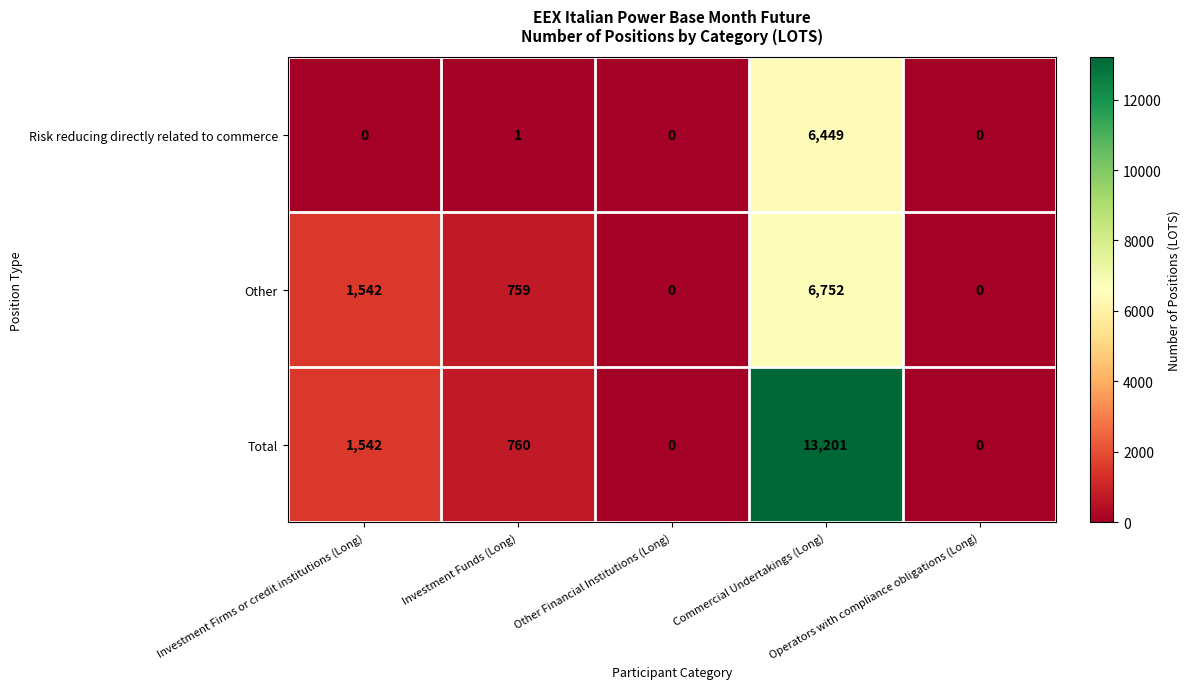

Which series has the largest total across all categories?

Total